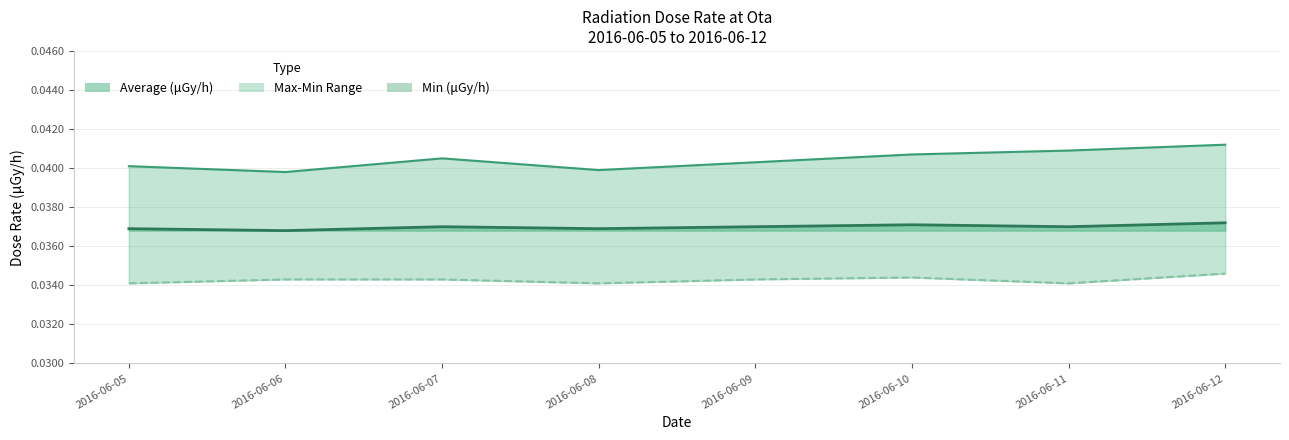

At 2016-06-06, list the series in order from smallest to largest.

Min (μGy/h), Average (μGy/h), Max (μGy/h)